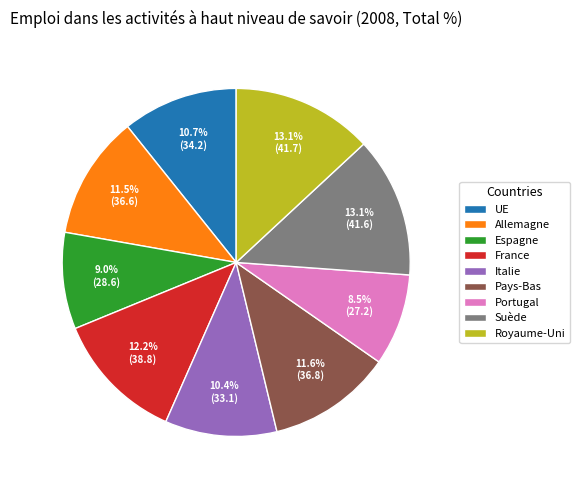

Combined, what portion of the pie is UE and Espagne?

19.7%